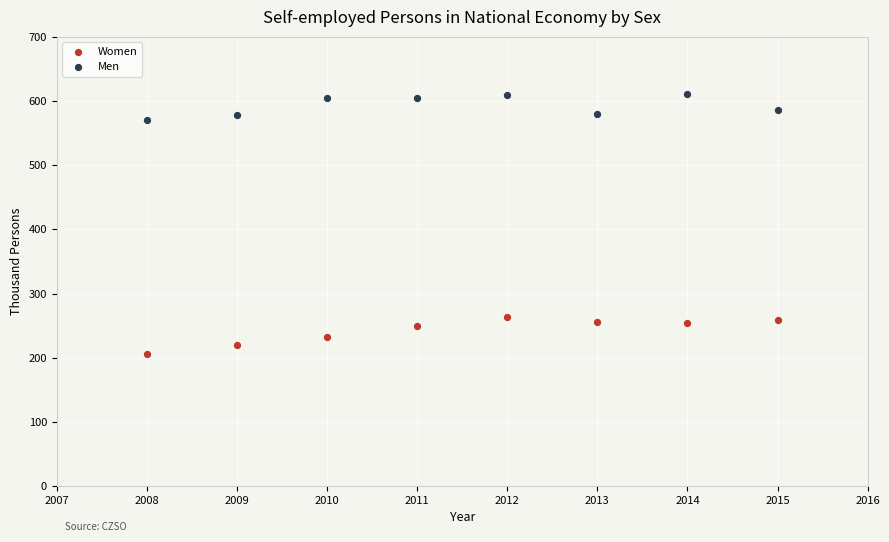

Across all data points, what is the range of Y values (max minus min)?

406.2